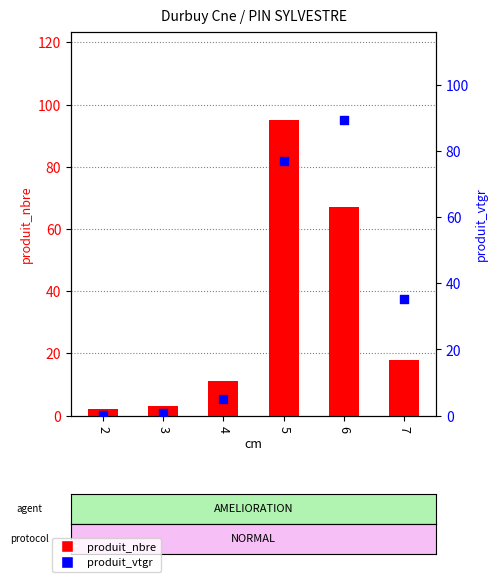

Which series has the largest total across all categories?

produit_vtgr